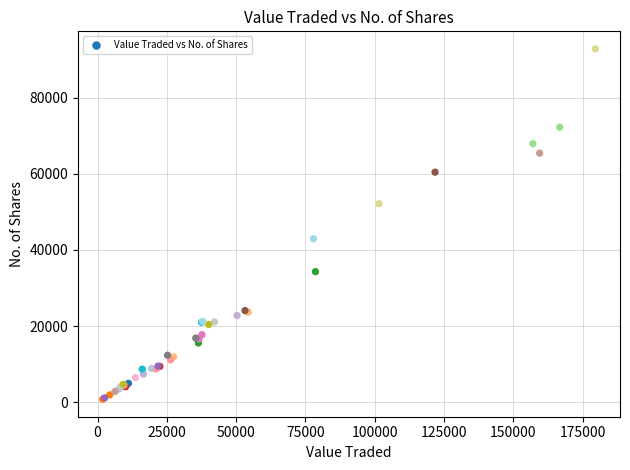

What Y value in the scatter plot is closest to 46804?

42920